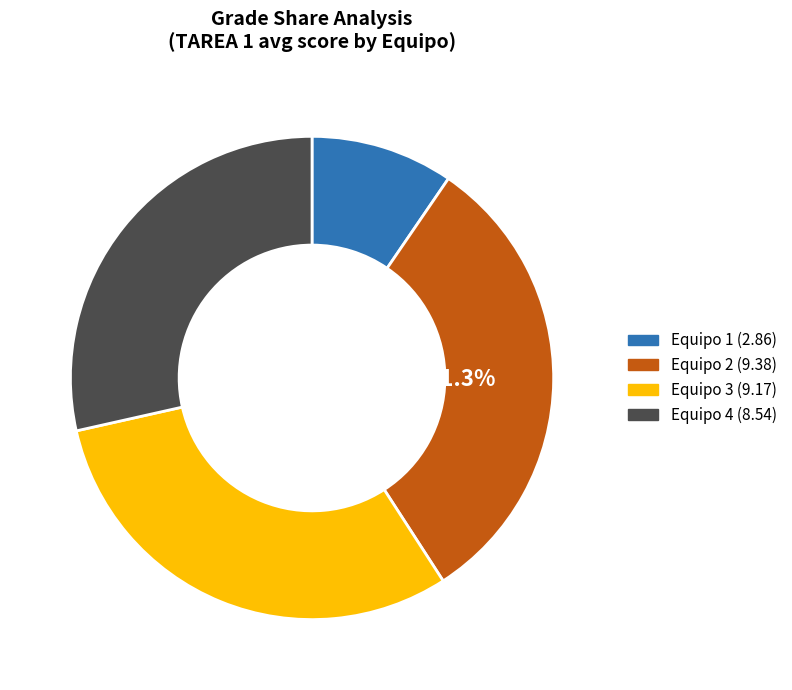

Is there any slice that represents more than half of the pie?

No